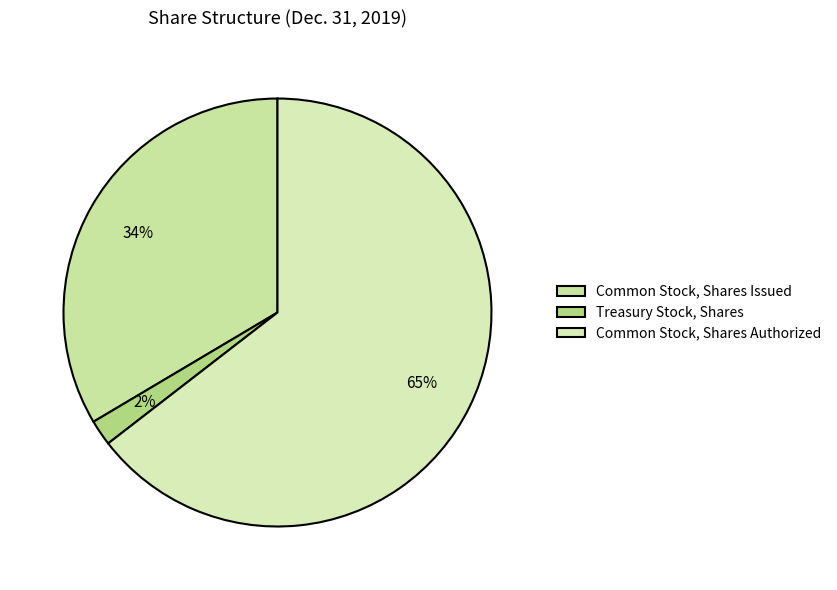

True or false: Treasury Stock, Shares accounts for 7% of the total.

False